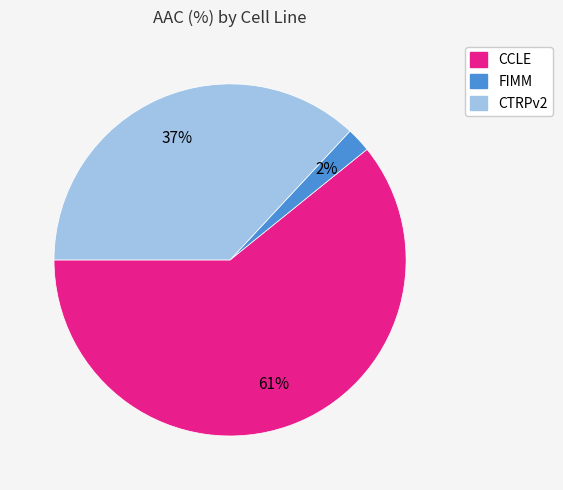

Between FIMM and CCLE, which is larger?

CCLE